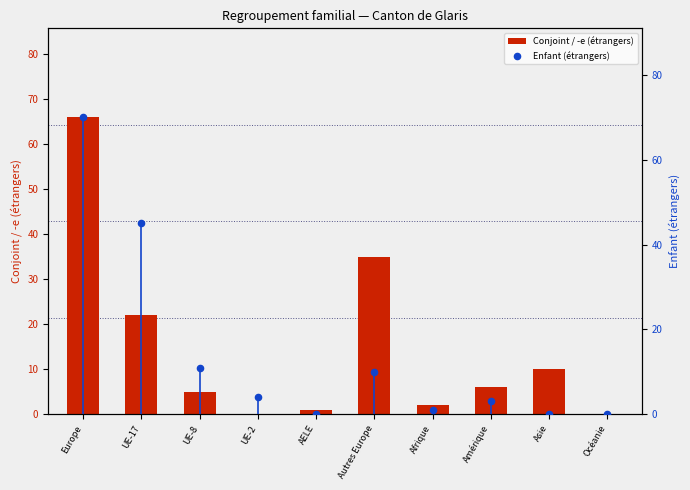

Which has a higher value, Europe or UE-8?

Europe